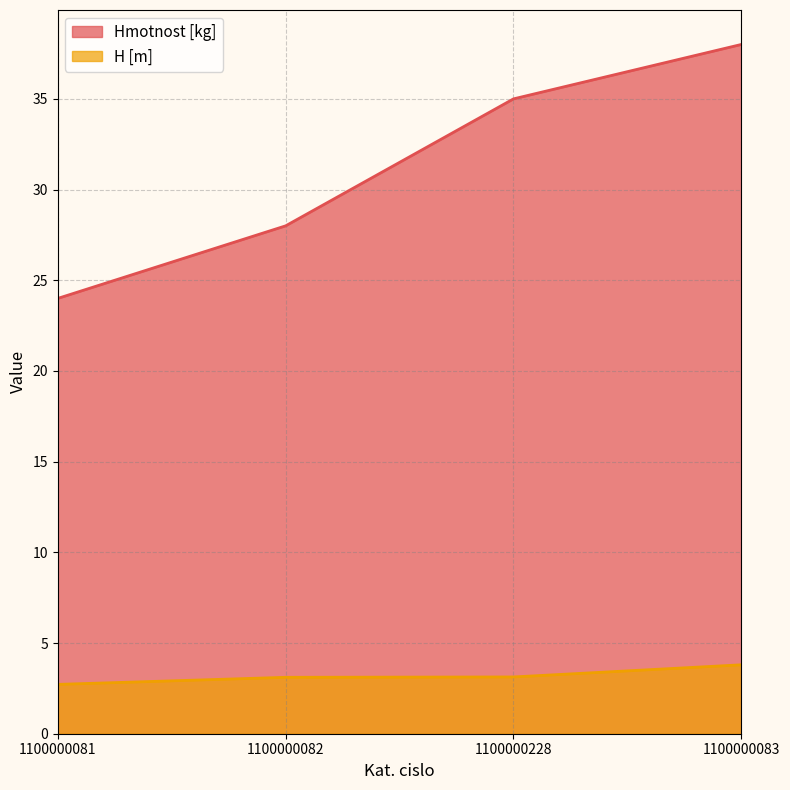

Rank the categories by Hmotnost [kg] value from highest to lowest.

1100000083, 1100000228, 1100000082, 1100000081